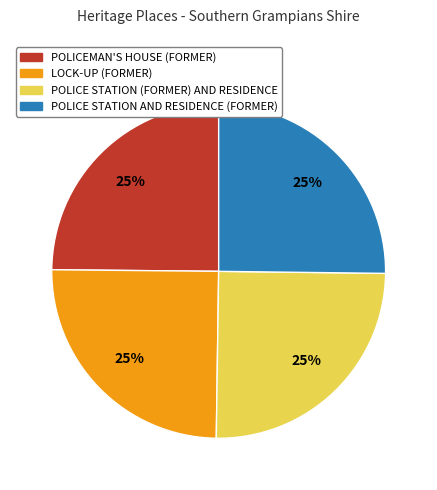

True or false: POLICE STATION AND RESIDENCE (FORMER) accounts for 14% of the total.

False